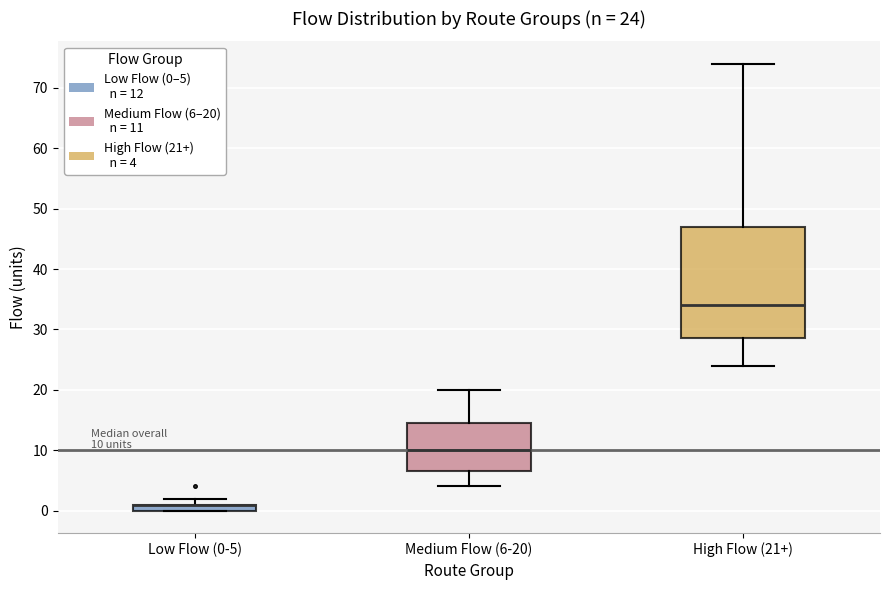

Comparing the boxes themselves (not the whiskers), which one is the tallest?

High Flow (21+)